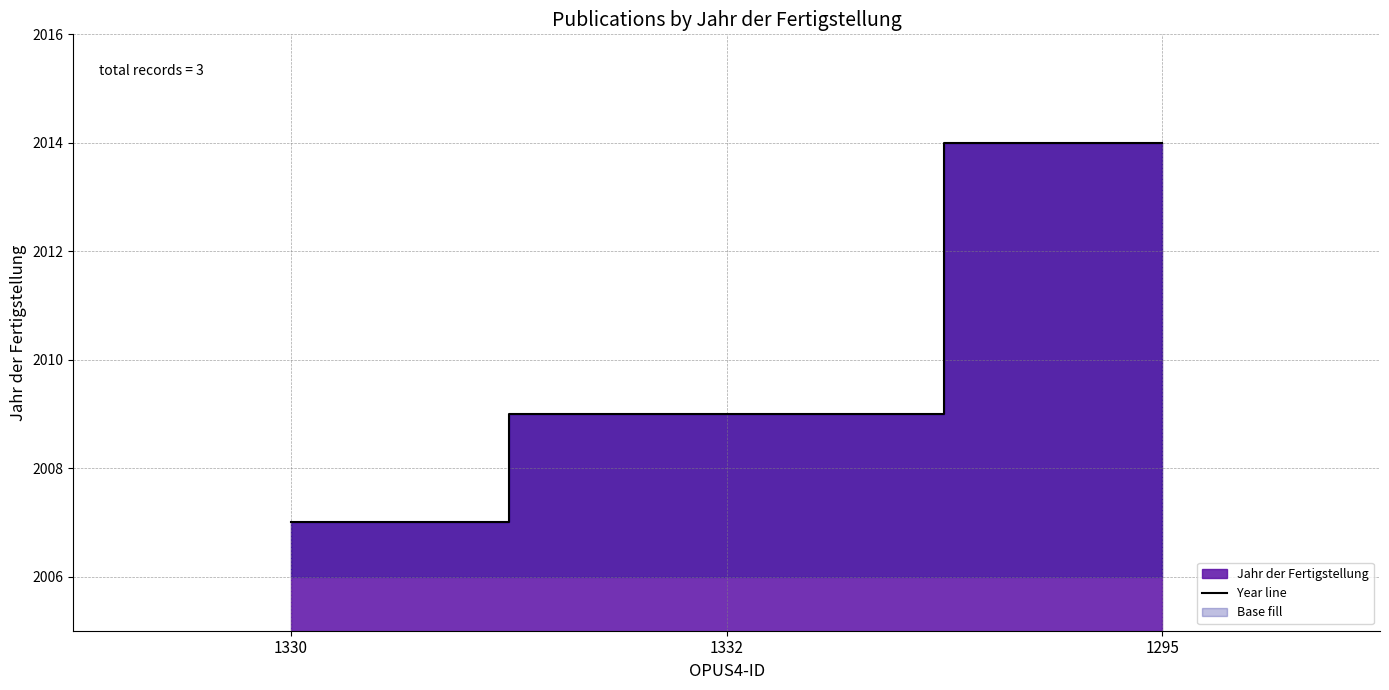

Approximately how many times larger is the value at 1330 compared to 1332?

1.0